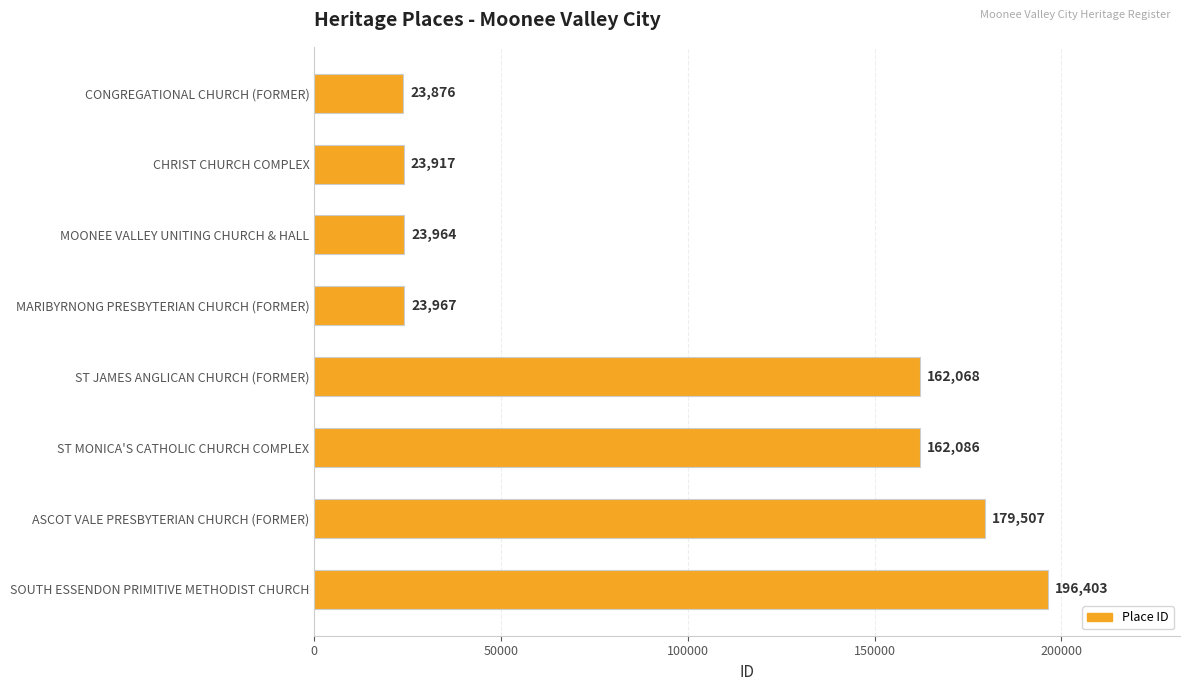

How many data points are less than 162068?

4